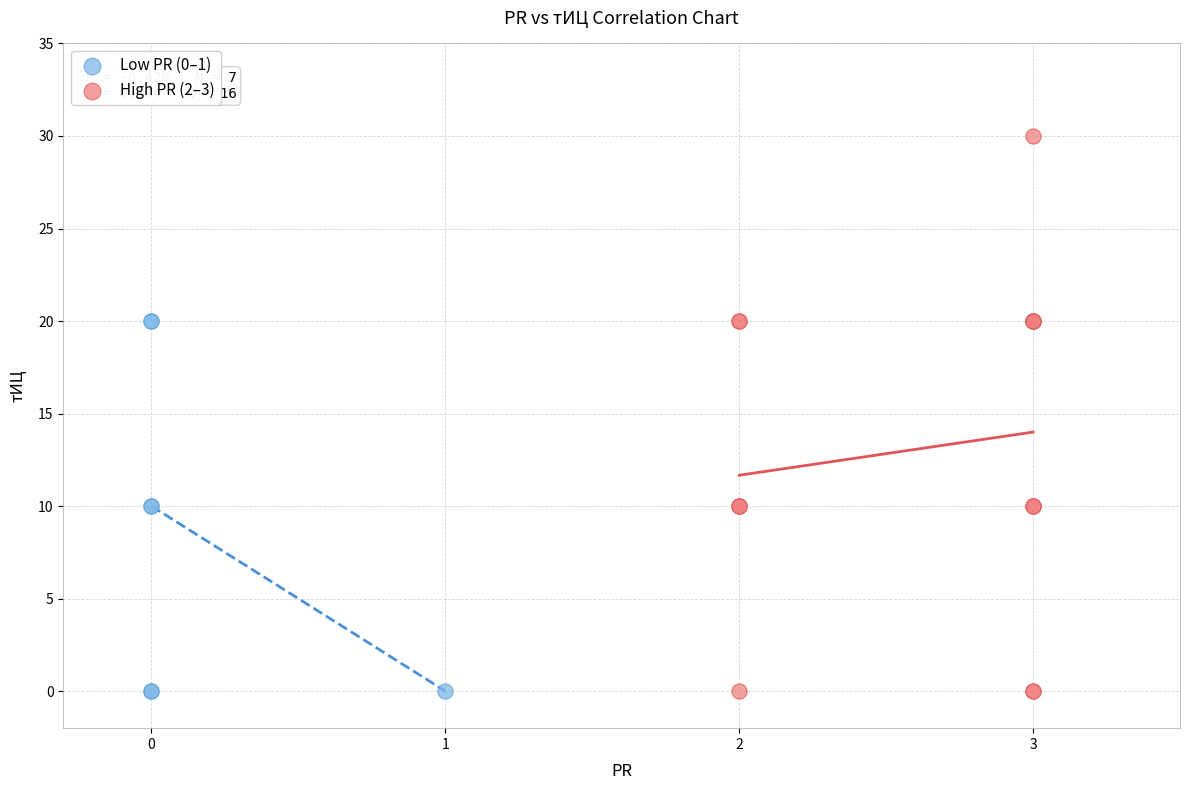

Which series has the widest spread of Y values?

High PR (2–3)